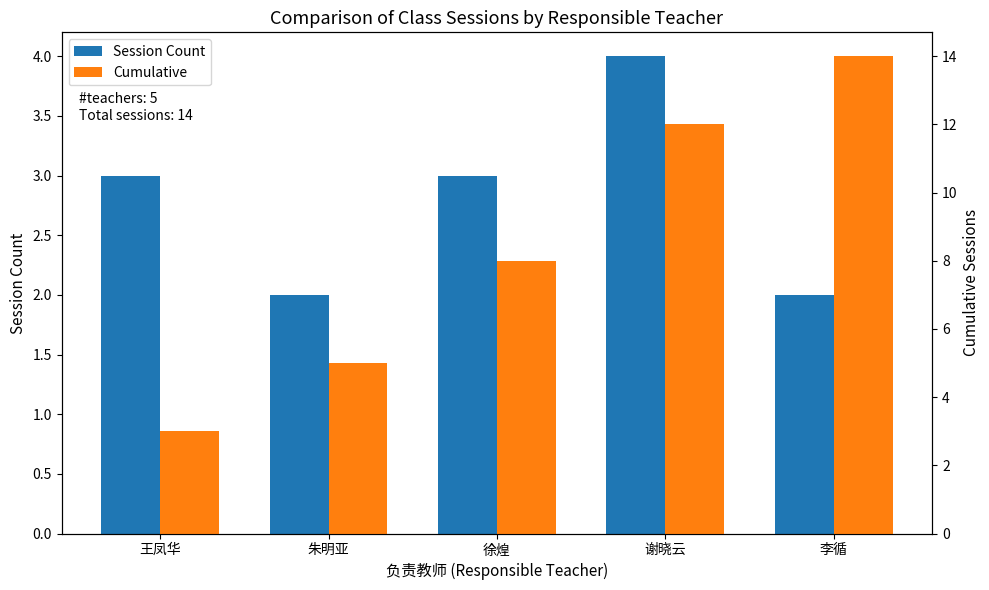

What is the label of the 4th bar from the left?

谢晓云